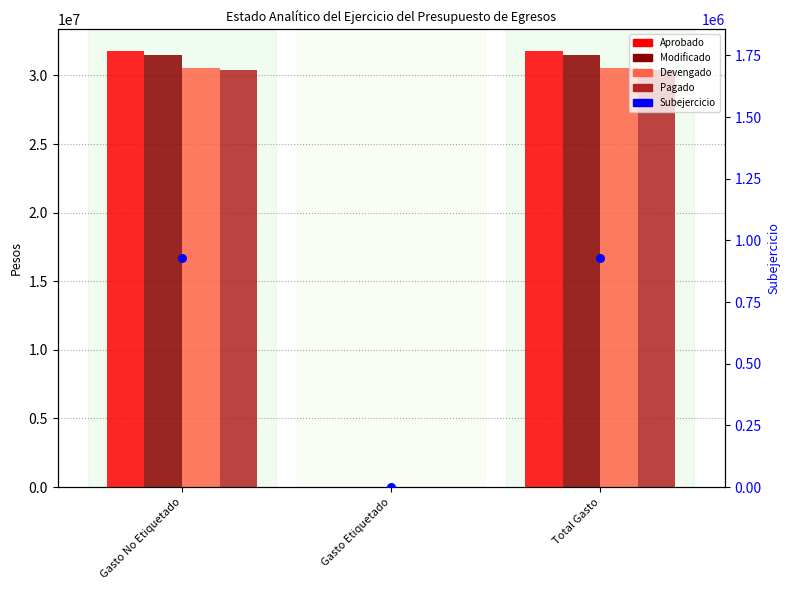

At how many categories does at least one series exceed 4184198?

2